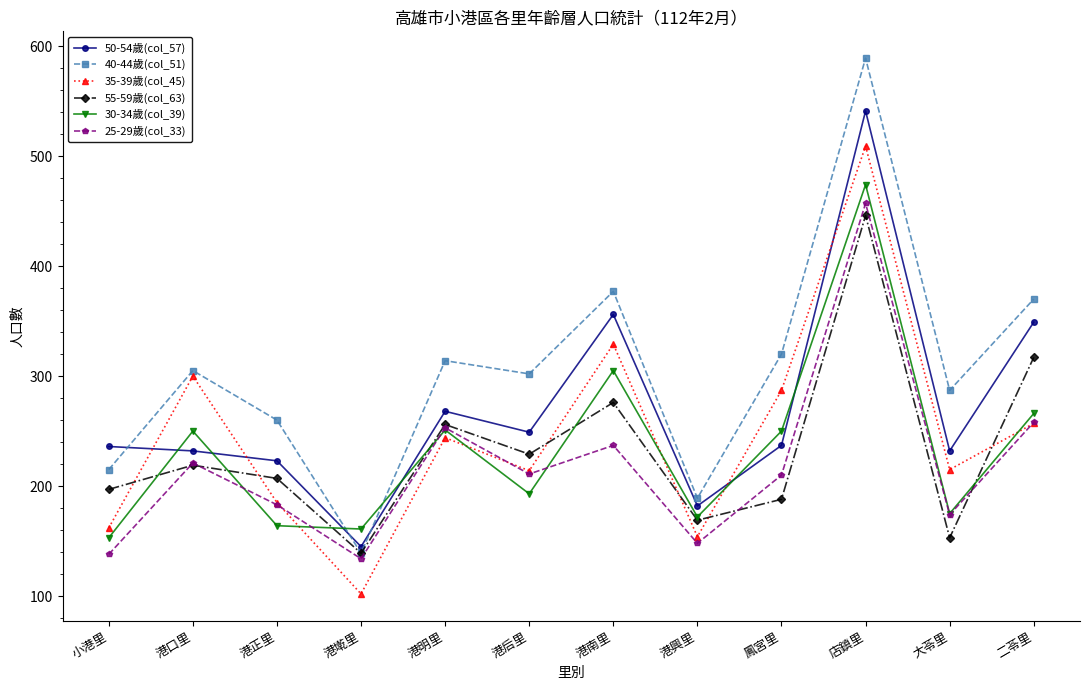

Where is the first local maximum for 40-44歲(col_51)?

港口里